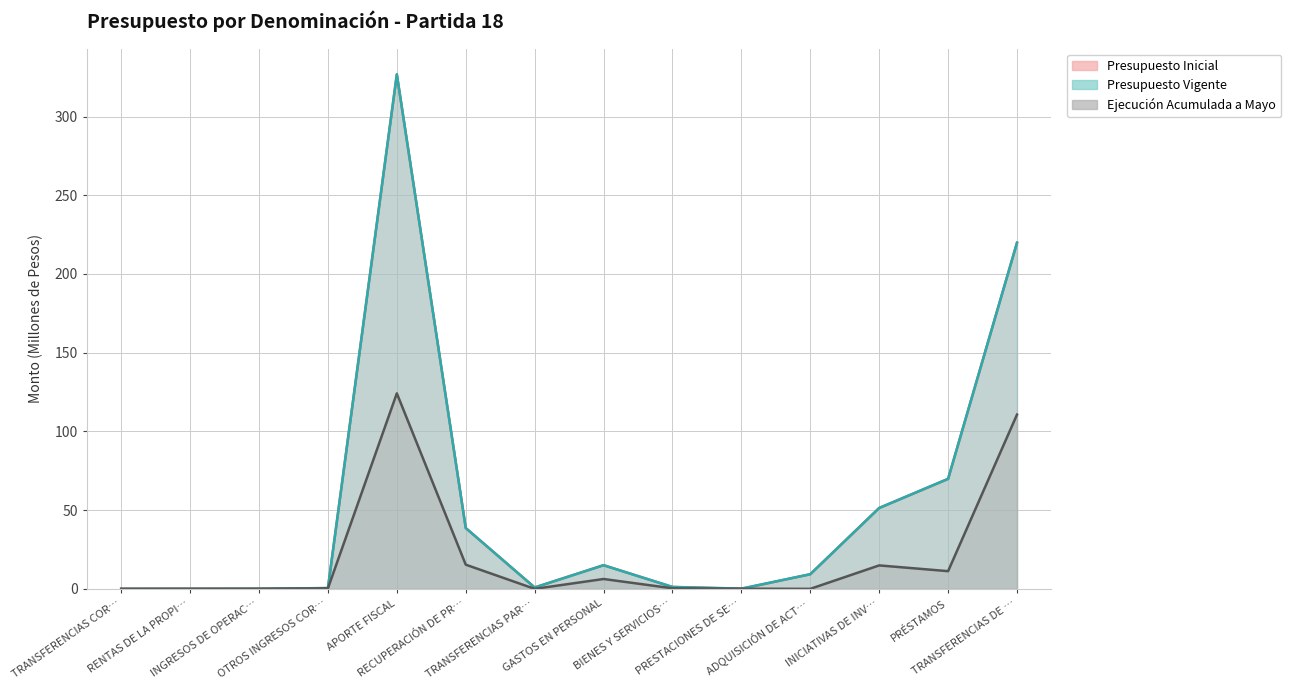

List the series in order of their peak value, highest first.

Presupuesto Vigente, Presupuesto Inicial, Ejecución Acumulada a Mayo